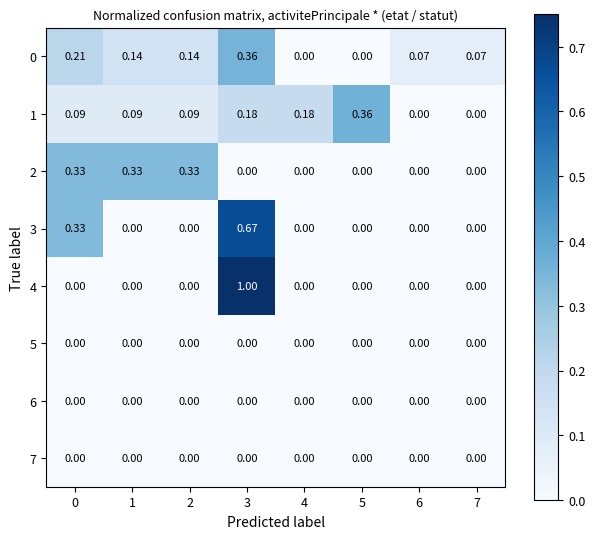

Is the value of 0 at 3 greater than the value of 2 at 1?

Yes